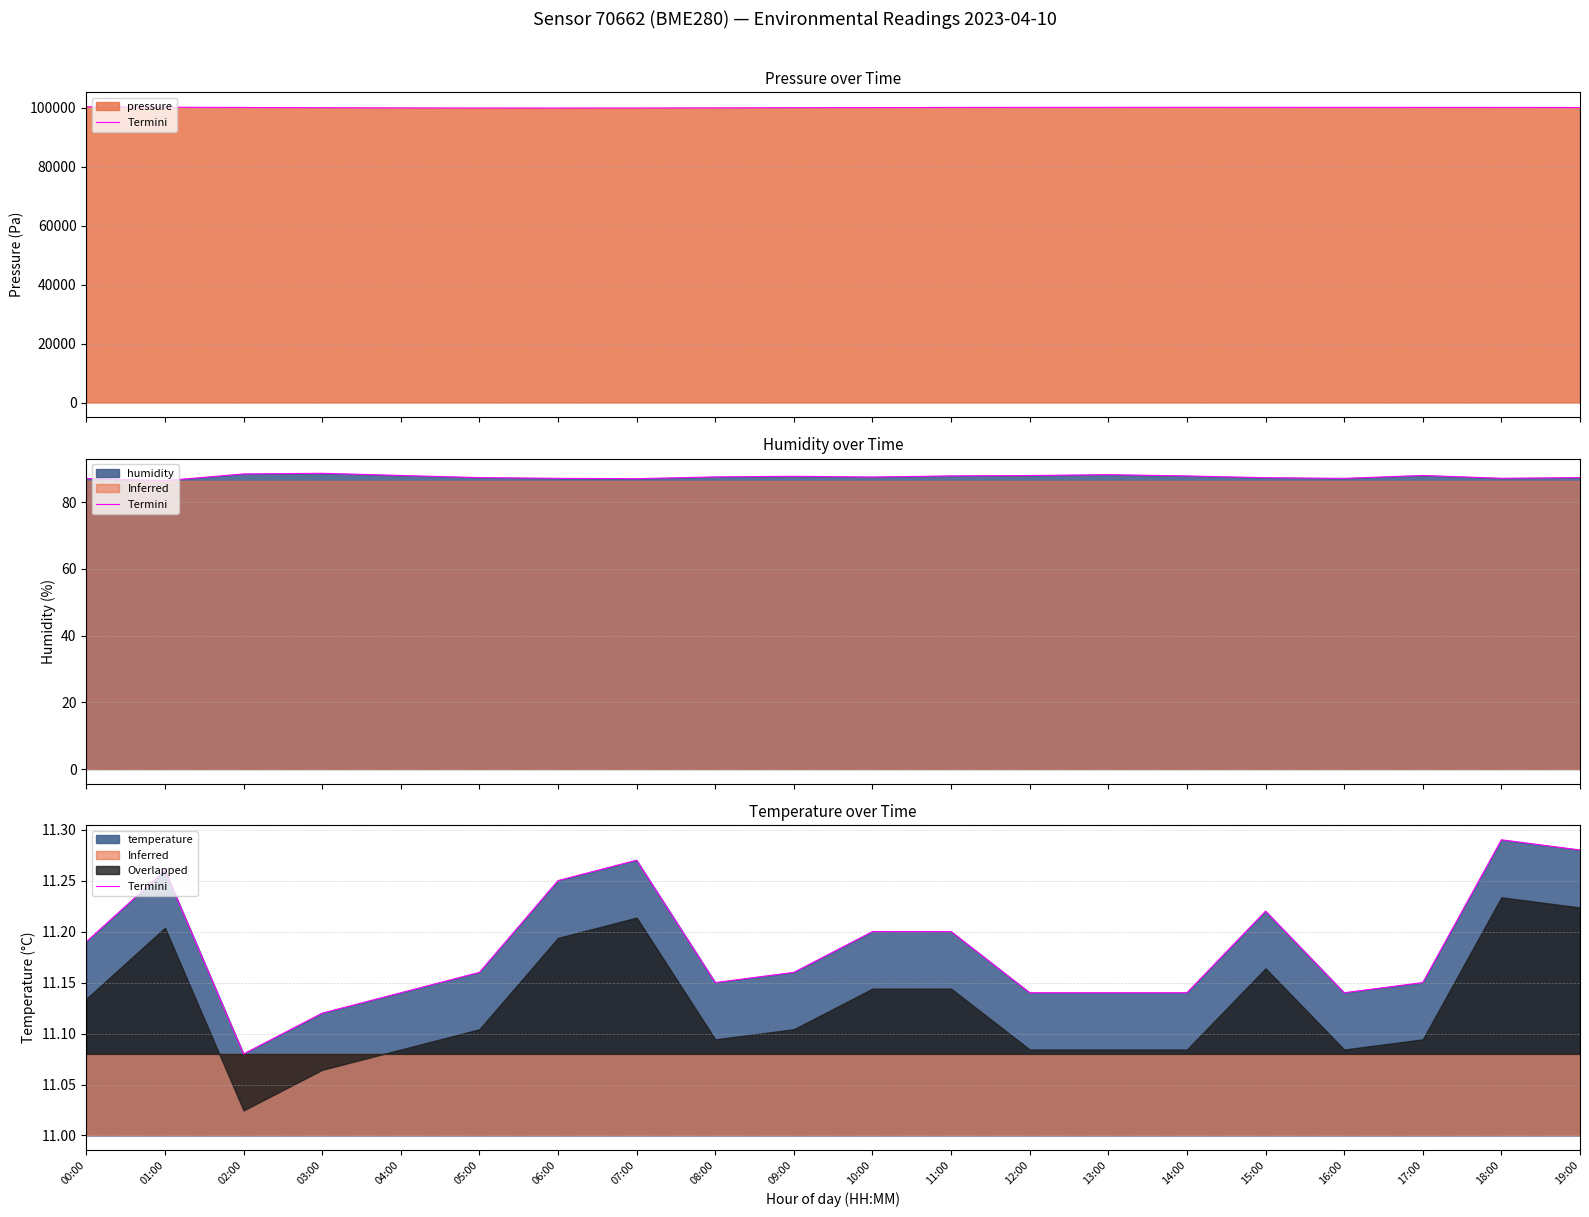

What is the minimum value shown in the chart?

11.1